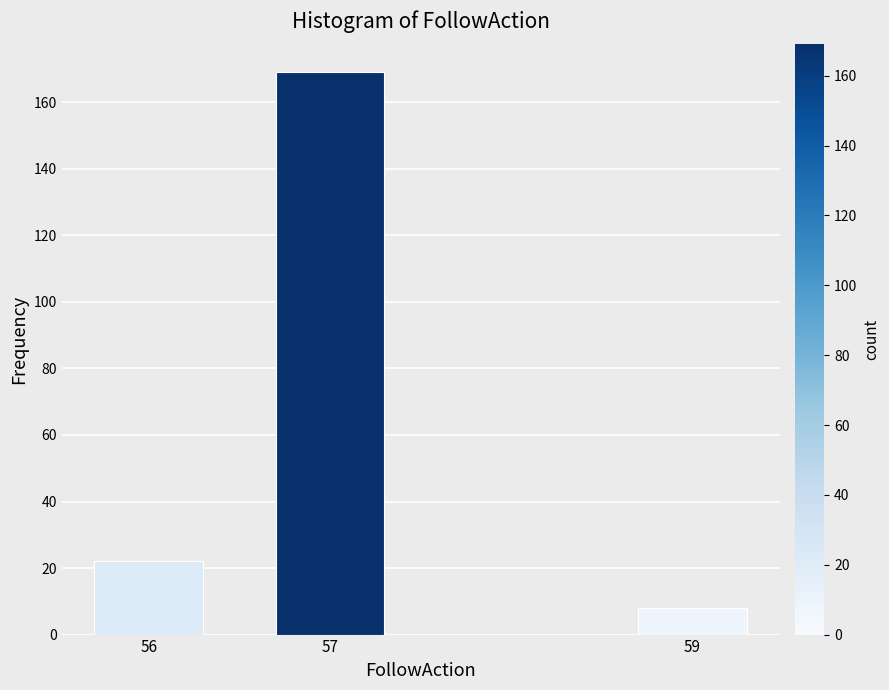

Reading left to right, extract all data points from this chart.

22	169	8